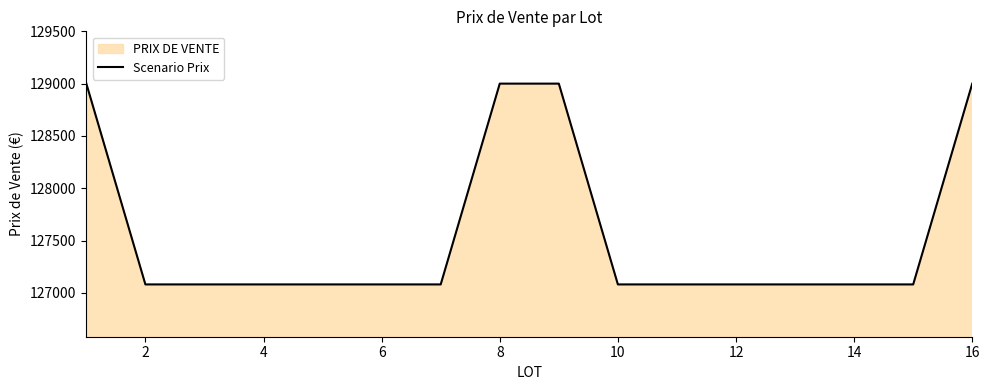

Is it true that the value at 4 is 127080?

True